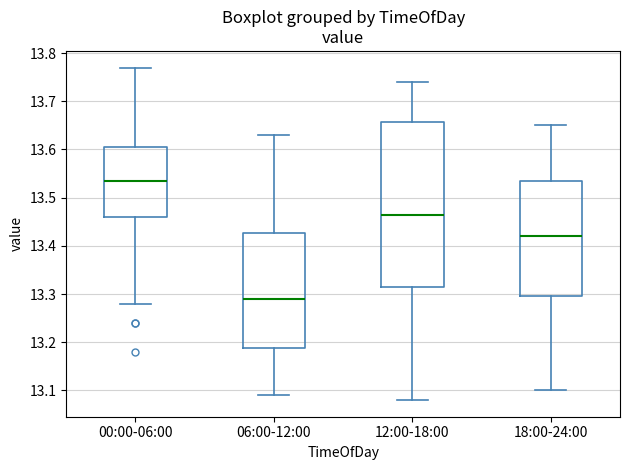

Reading left to right, transcribe this box plot: for each box, give where its median line is, the range the box spans, and where its two whiskers end, as read against the y-axis. The values are not printed on the chart, so give them approximately, as read against the axis.

00:00-06:00: median 13.54, box 13.46 to 13.61, whiskers 13.28 to 13.77
06:00-12:00: median 13.29, box 13.19 to 13.43, whiskers 13.09 to 13.63
12:00-18:00: median 13.47, box 13.32 to 13.66, whiskers 13.08 to 13.74
18:00-24:00: median 13.42, box 13.30 to 13.54, whiskers 13.10 to 13.65